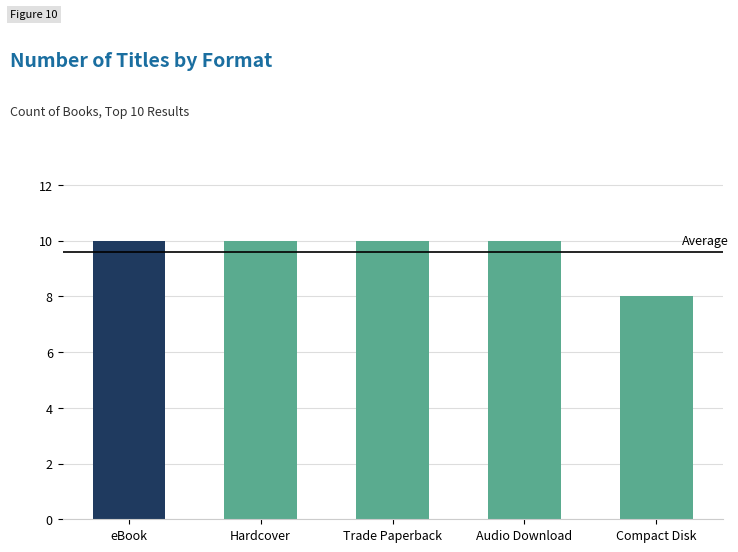

Is it true that the value at eBook is 16?

False